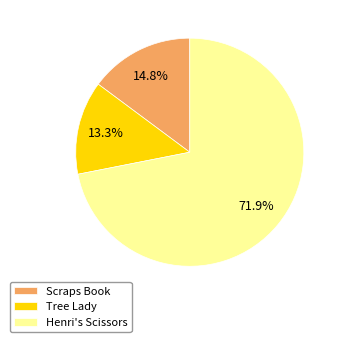

Rank the categories by value from lowest to highest.

Tree Lady, Scraps Book, Henri's Scissors